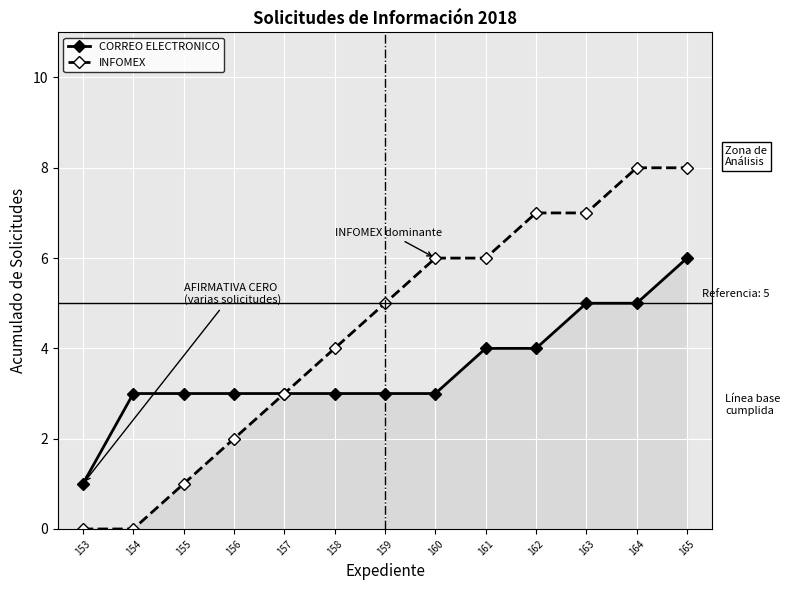

What is the sum of the INFOMEX values at 165 and 161?

14